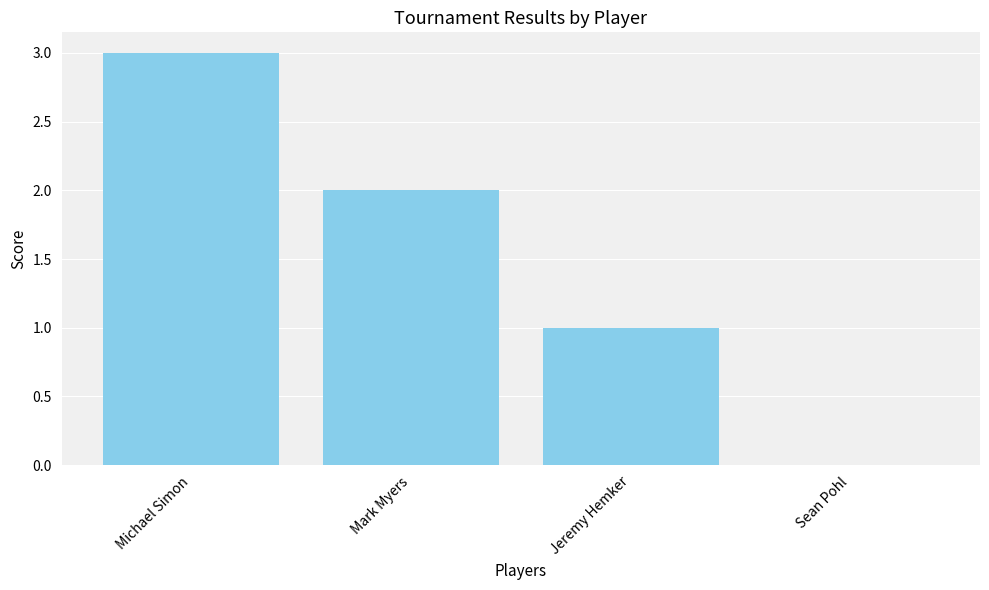

What is the sum of all values?

6